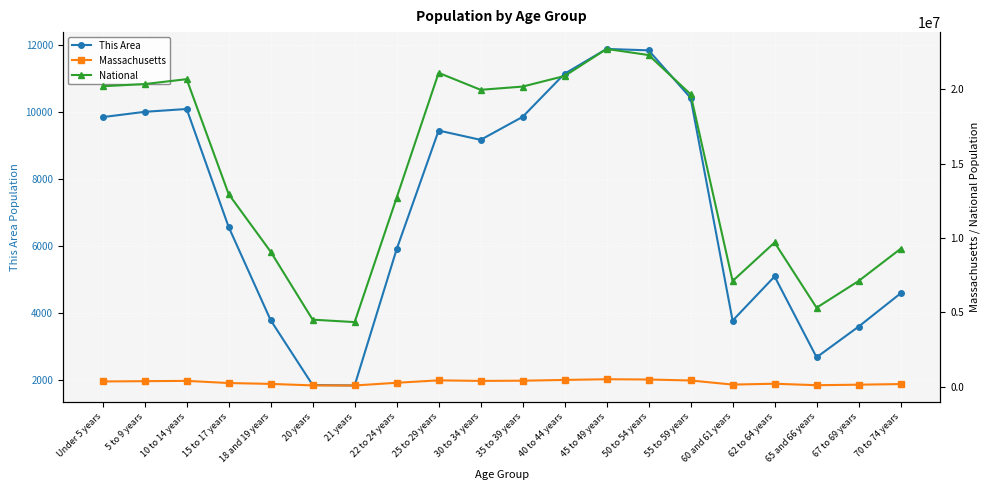

What is the total value across all series at 67 to 69 years?

7268662